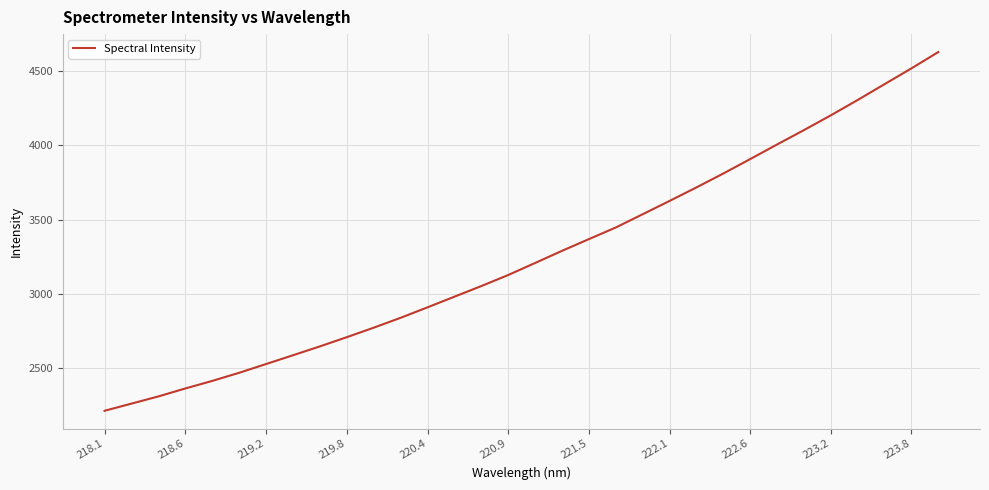

What is the difference between the second highest and minimum values?

2302.3